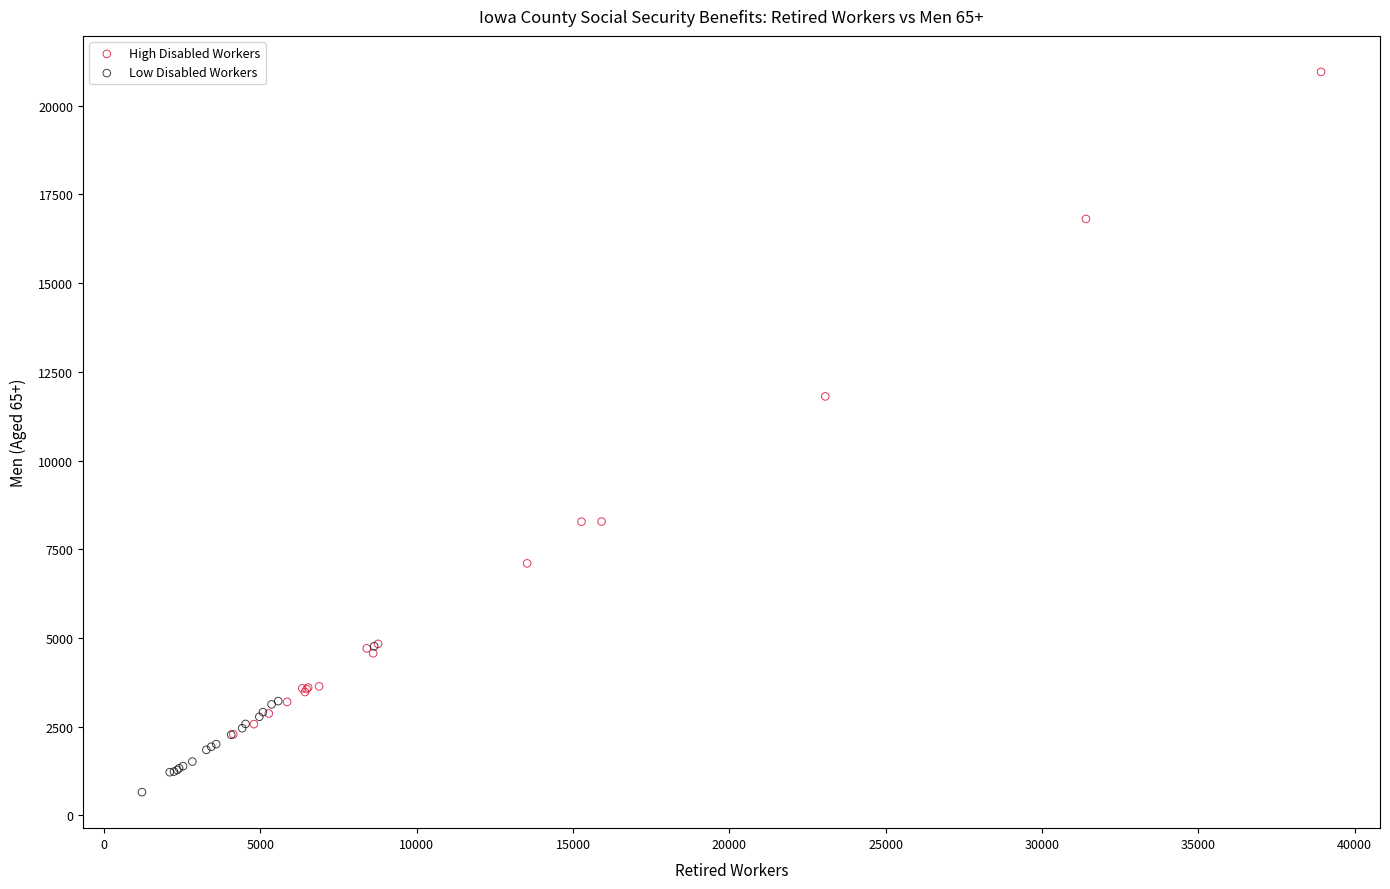

Which series reaches the minimum Y coordinate?

Low Disabled Workers